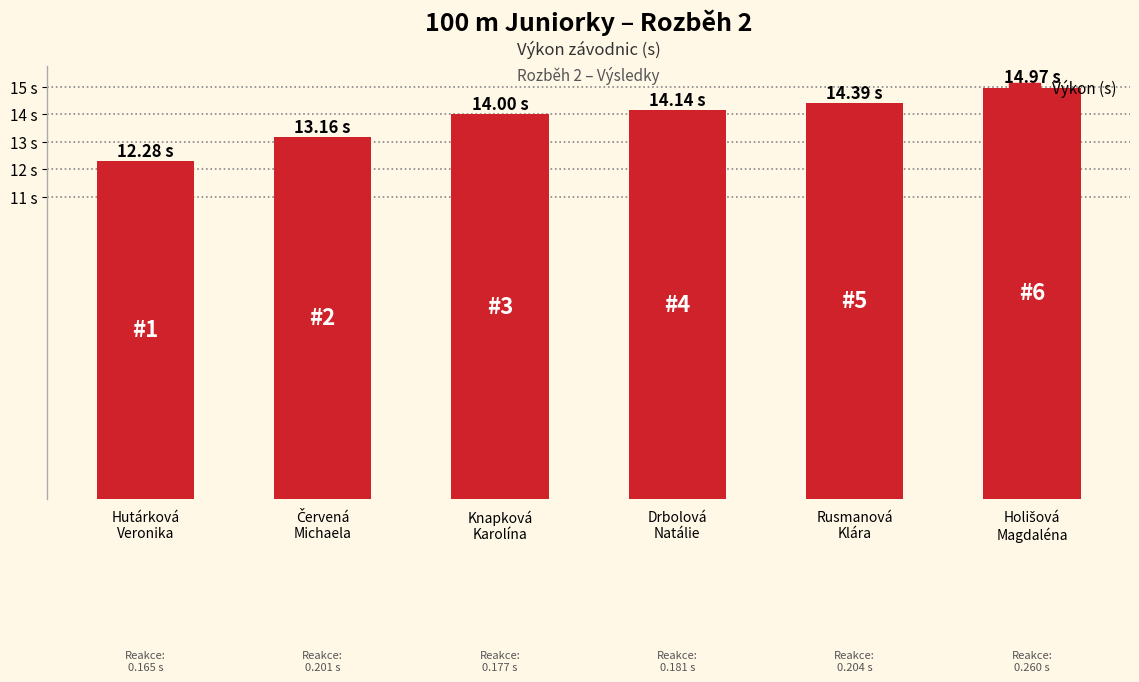

Reading left to right, extract all data points from this chart.

12.3	13.2	14.0	14.1	14.4	15.0